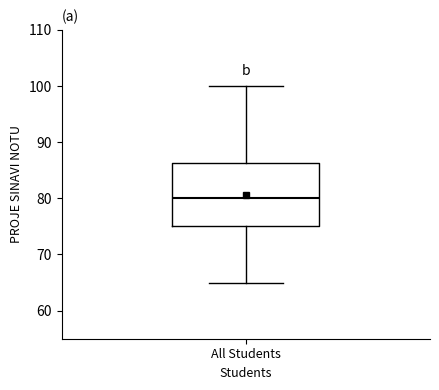

Read this box plot against the y-axis: the position of the median line, the range covered by the box, and the ends of both whiskers. The values are not printed on the chart, so give them approximately, as read against the axis.

median 80, box 75 to 86, whiskers 65 to 100